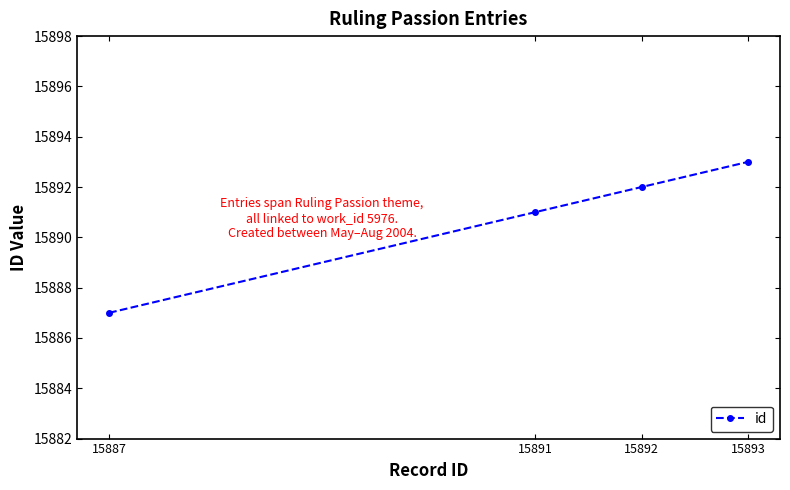

Approximately how many times larger is the value at 15891 compared to 15892?

1.0